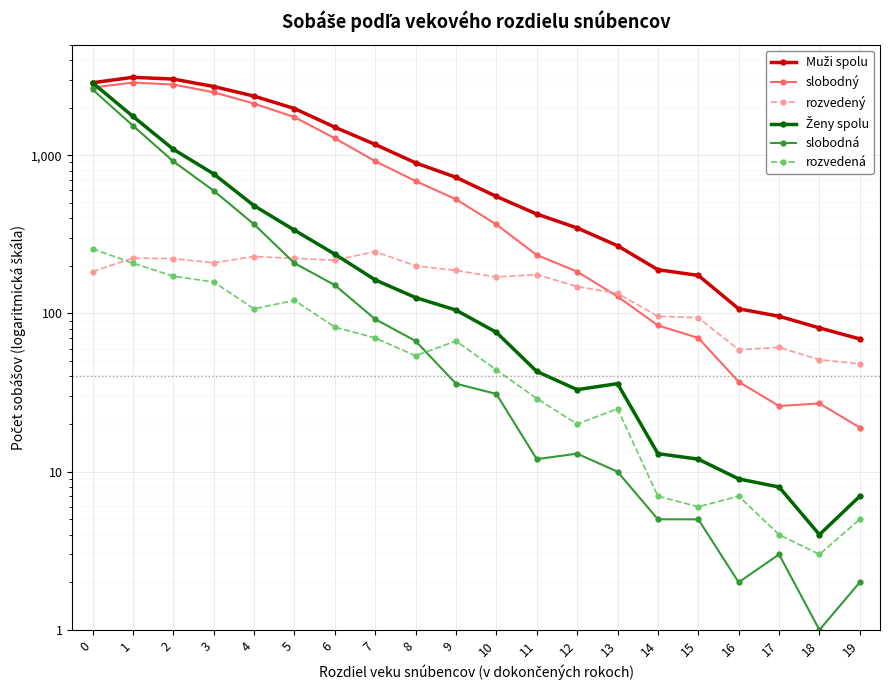

At which label is rozvedený closest to 147?

12